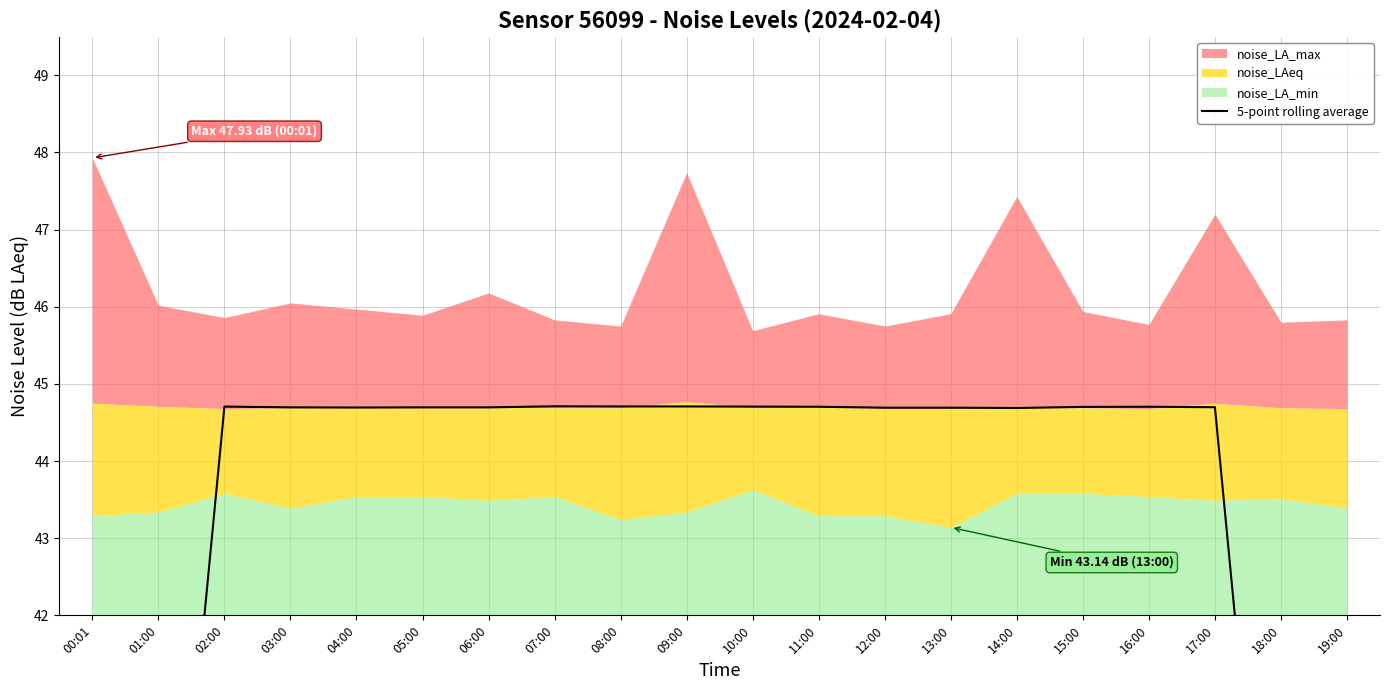

Read the value at 06:00.

44.7